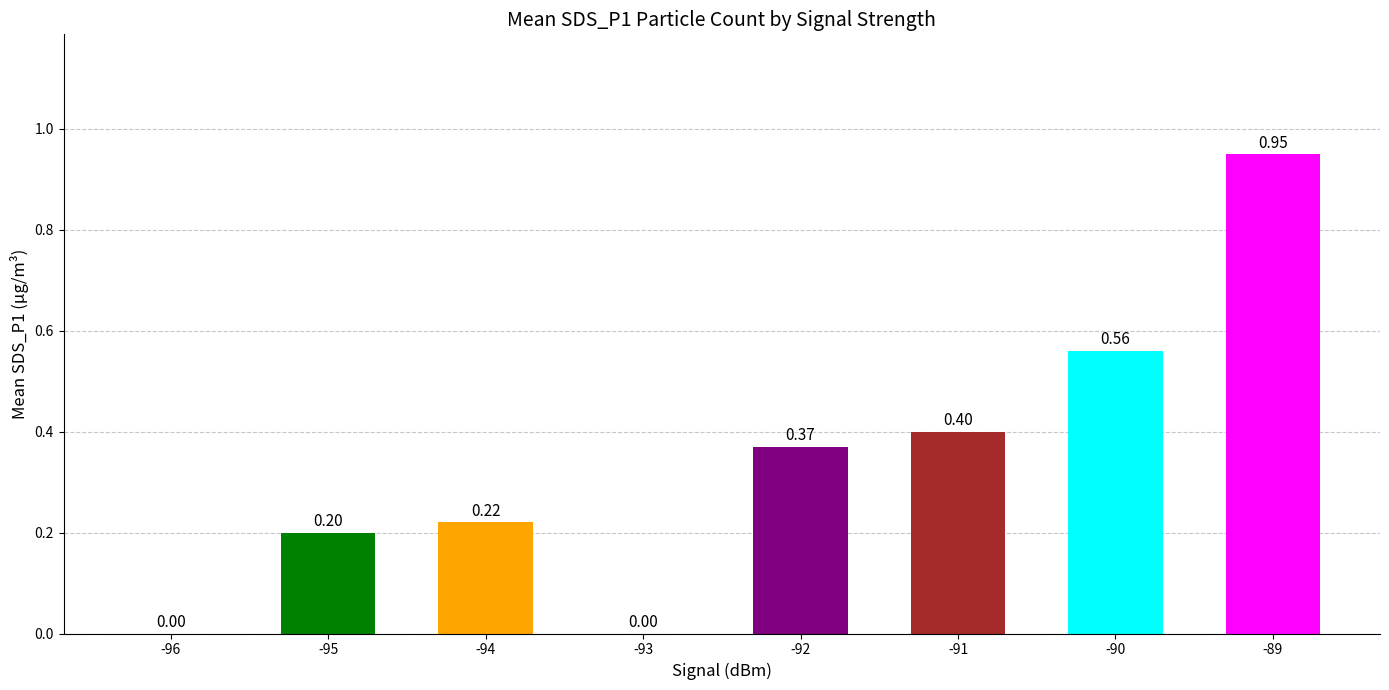

Which has a higher value, -95 or -94?

-94